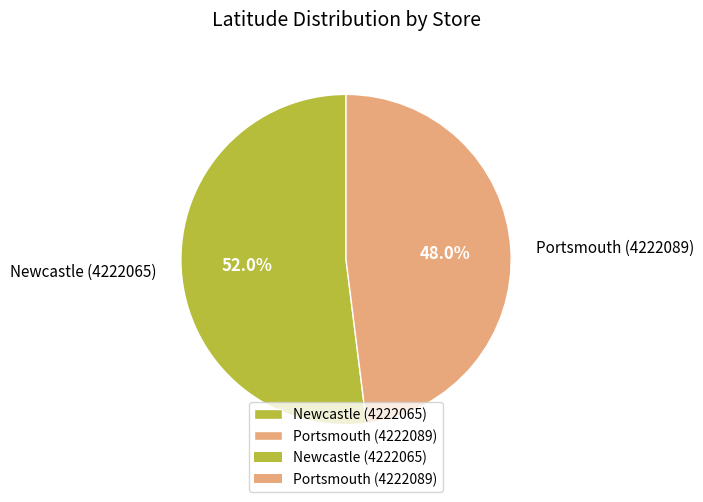

To the nearest percent, what is the average slice percentage?

50%